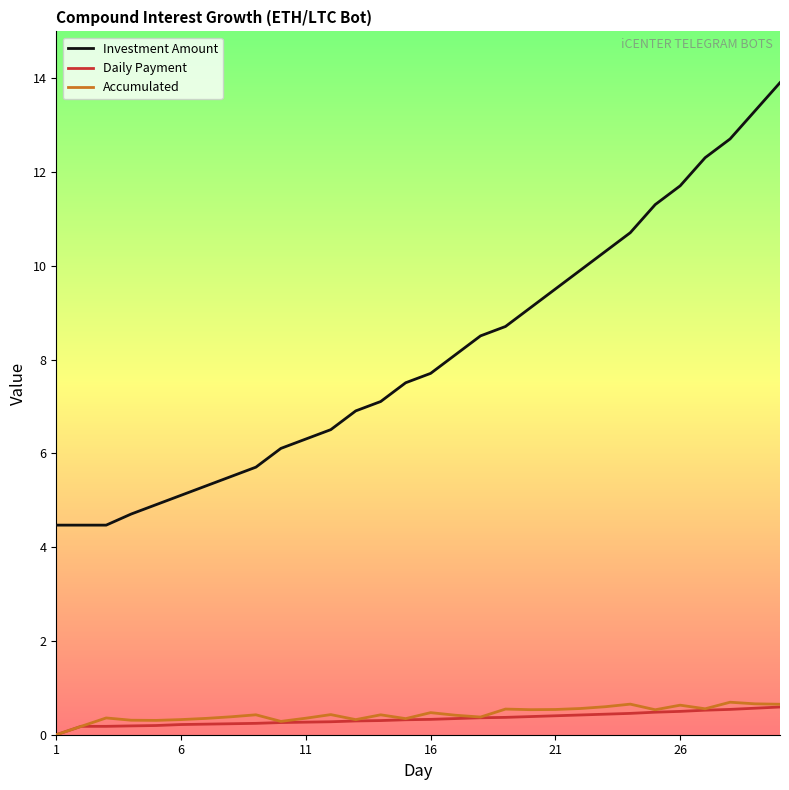

What is the maximum value shown in the chart?

13.9